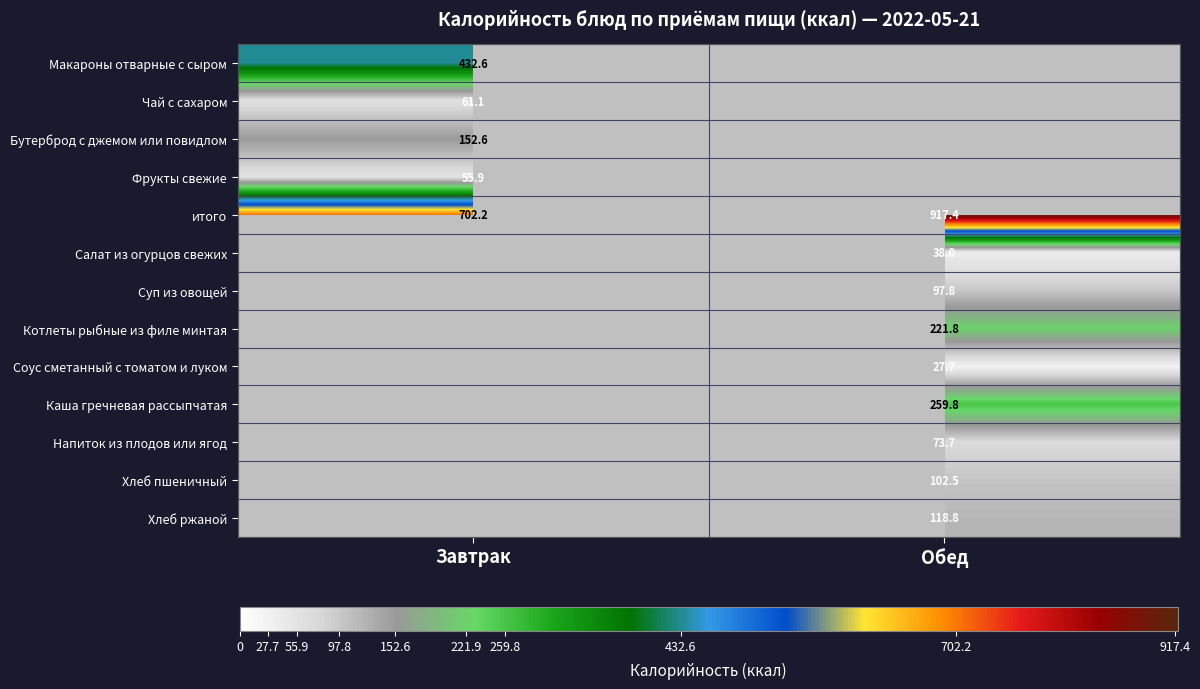

How many values in the итого series exceed 917?

1